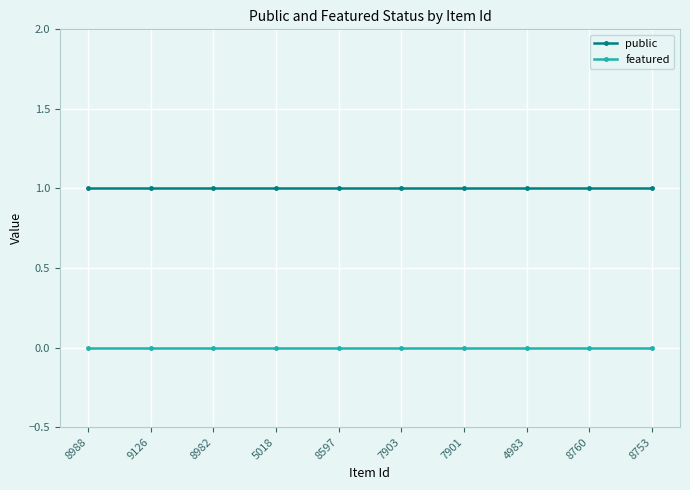

What is the label of the 2nd point from the left?

9126